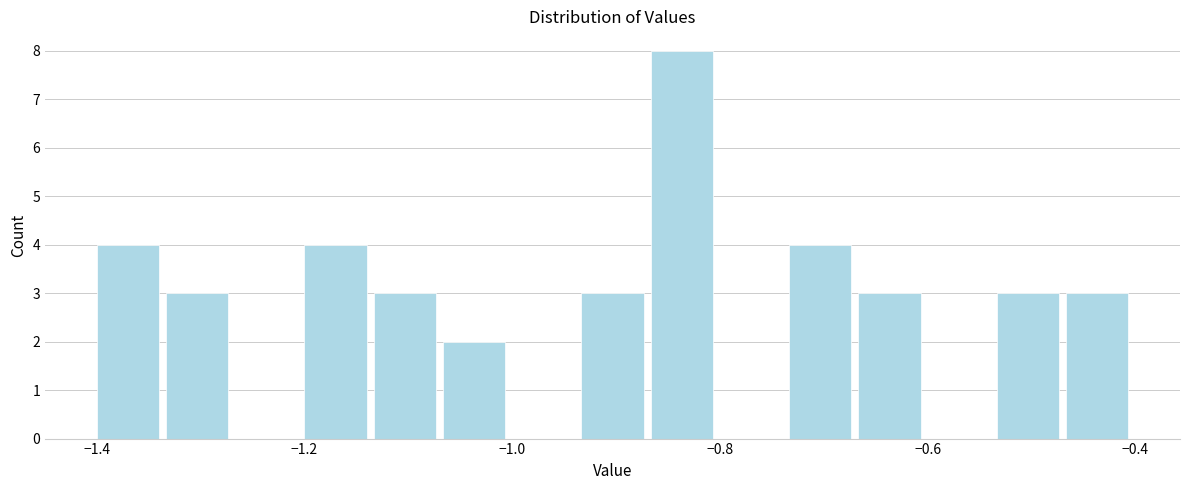

Read against the x-axis, roughly where is the centre of the tallest bar?

-0.84